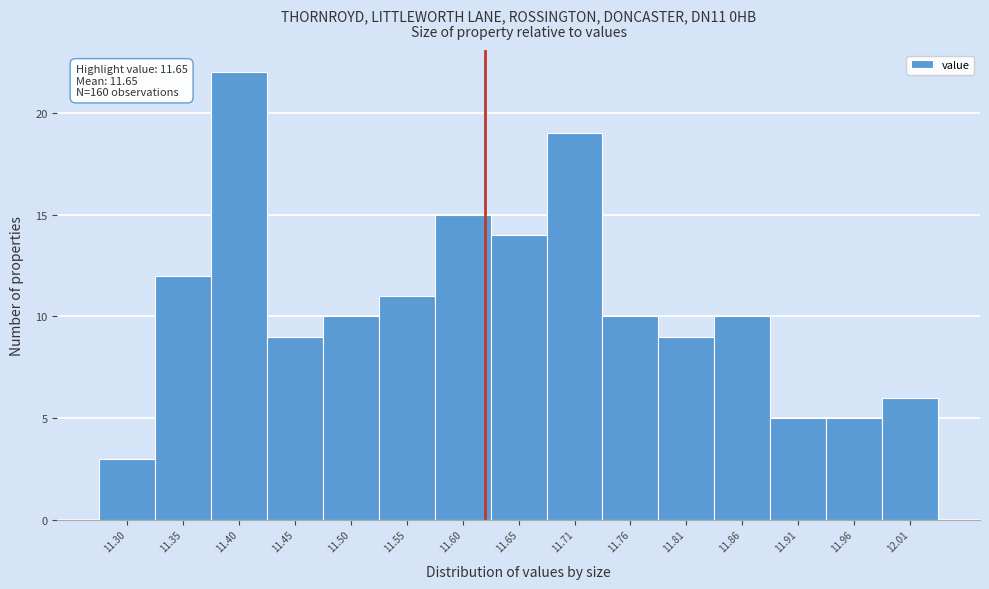

Reading left to right, what are all the values shown in this chart?

3	12	22	9	10	11	15	14	19	10	9	10	5	5	6